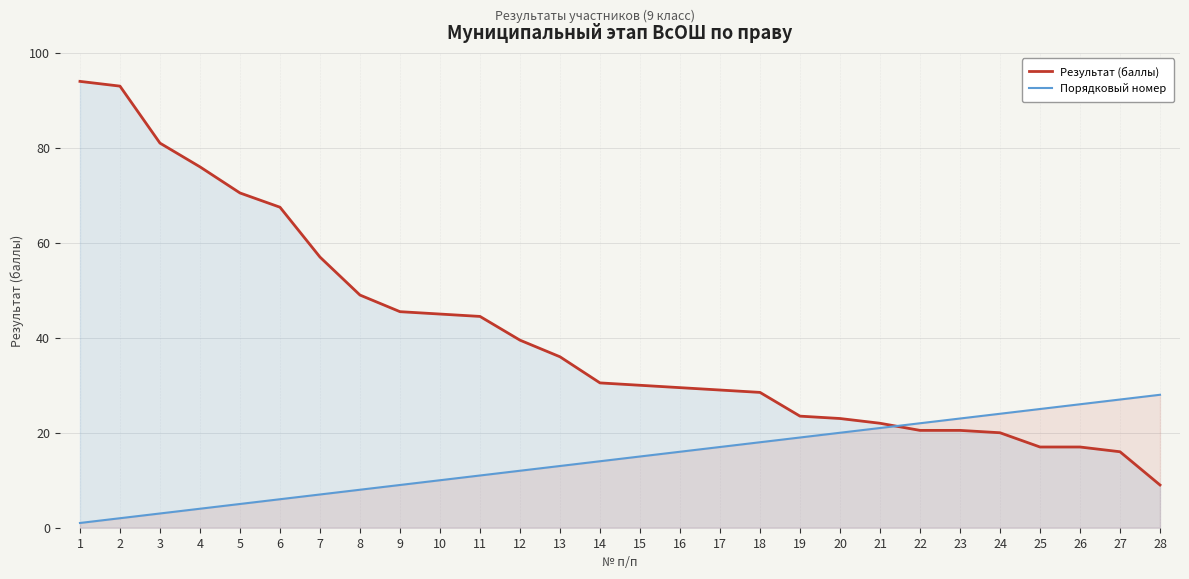

At which category is the sum across all series the highest?

1